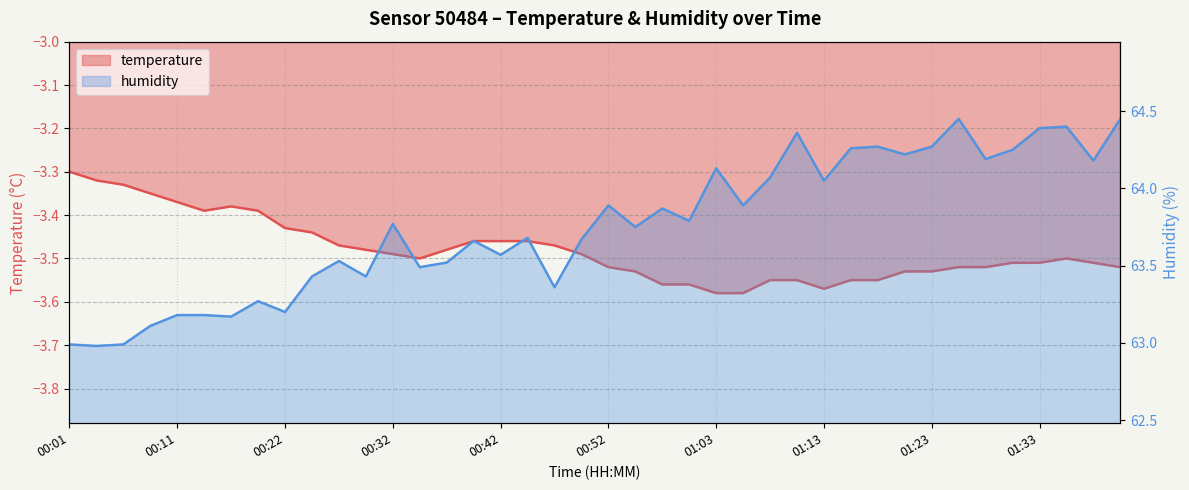

How many values in the humidity series exceed 63?

37